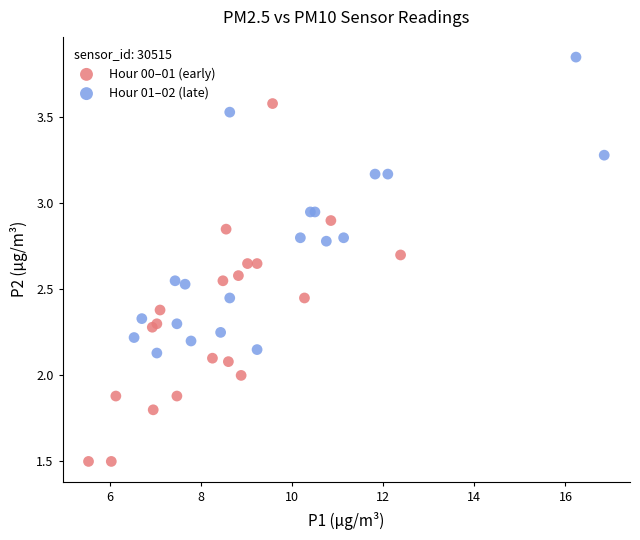

What are all the series names shown in the legend?

Hour 00–01 (early), Hour 01–02 (late)